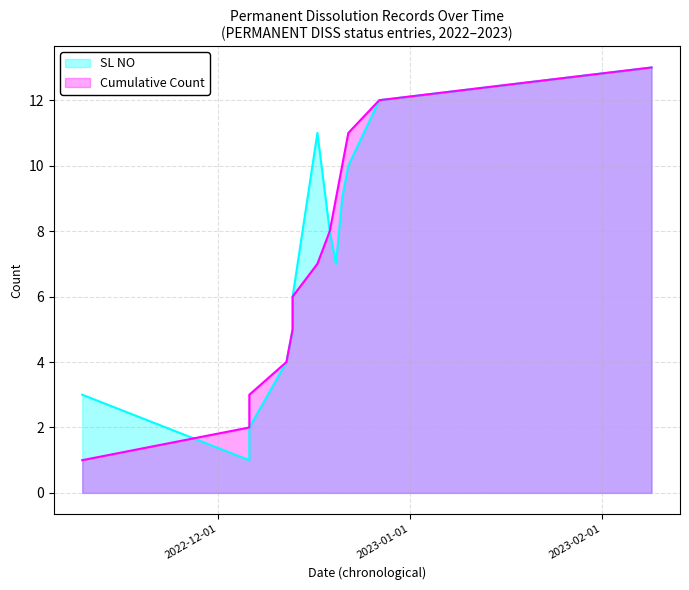

Rank the series by their maximum value, from lowest to highest.

SL NO, Cumulative Count